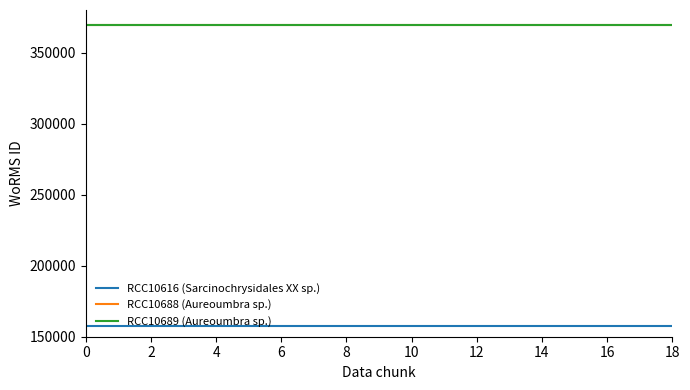

Does the chart have visible grid lines?

No